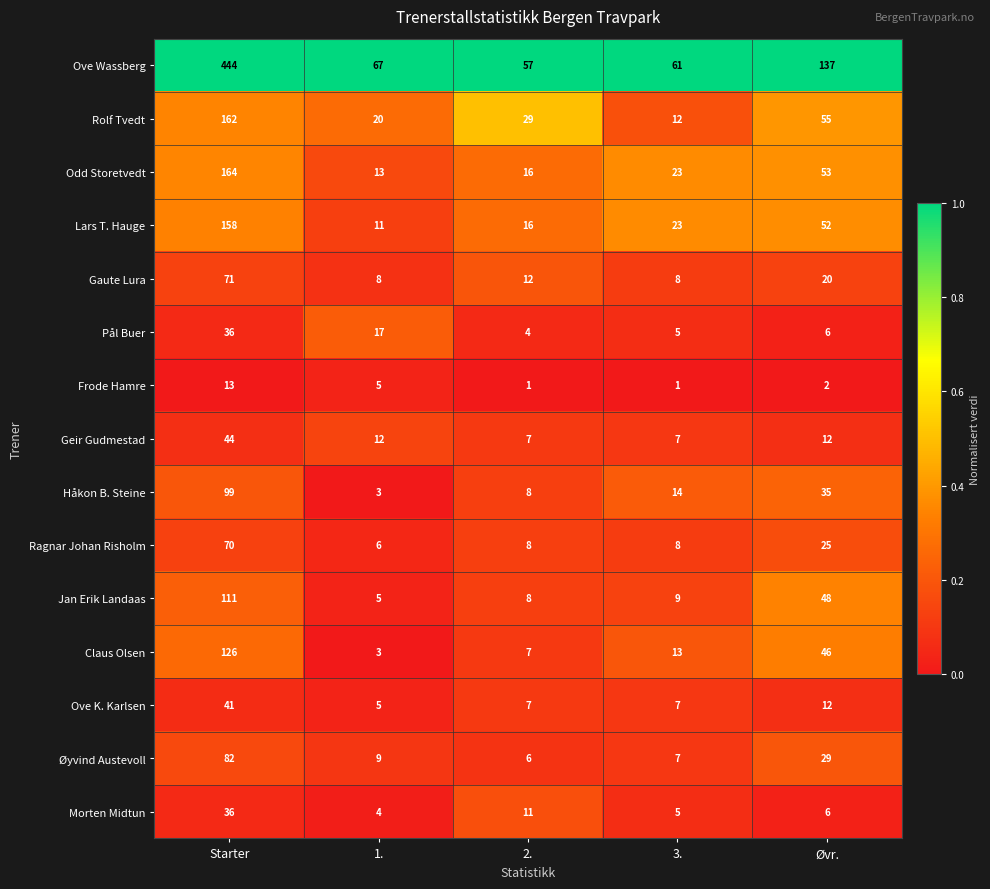

Which series has the largest range (max minus min)?

Ove Wassberg